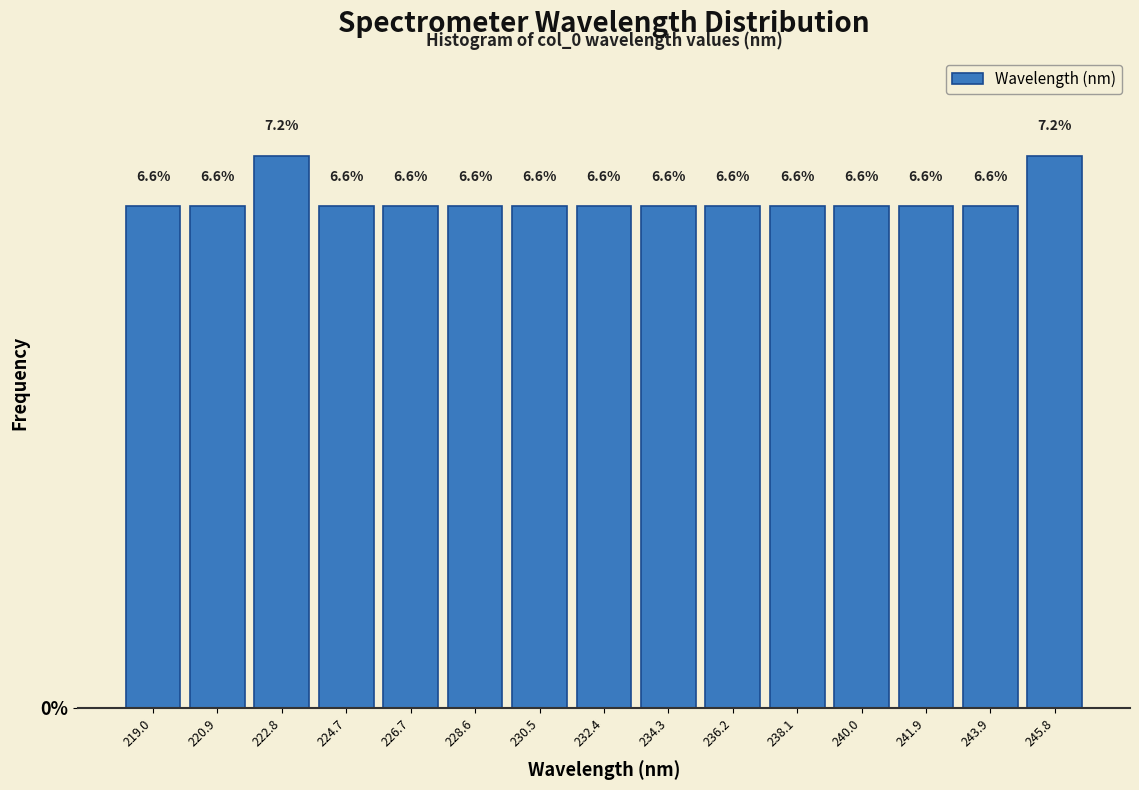

Reading left to right, list every bar in this chart as the range it spans on the x-axis followed by its height. The bar edges are not printed on the chart, so give them approximately, as read against the axis.

218.0 to 220.0: 6.6
220.0 to 221.8: 6.6
221.8 to 223.8: 7.2
223.8 to 225.8: 6.6
225.8 to 227.6: 6.6
227.6 to 229.6: 6.6
229.6 to 231.4: 6.6
231.4 to 233.4: 6.6
233.4 to 235.2: 6.6
235.2 to 237.2: 6.6
237.2 to 239.0: 6.6
239.0 to 241.0: 6.6
241.0 to 242.8: 6.6
242.8 to 244.8: 6.6
244.8 to 246.8: 7.2